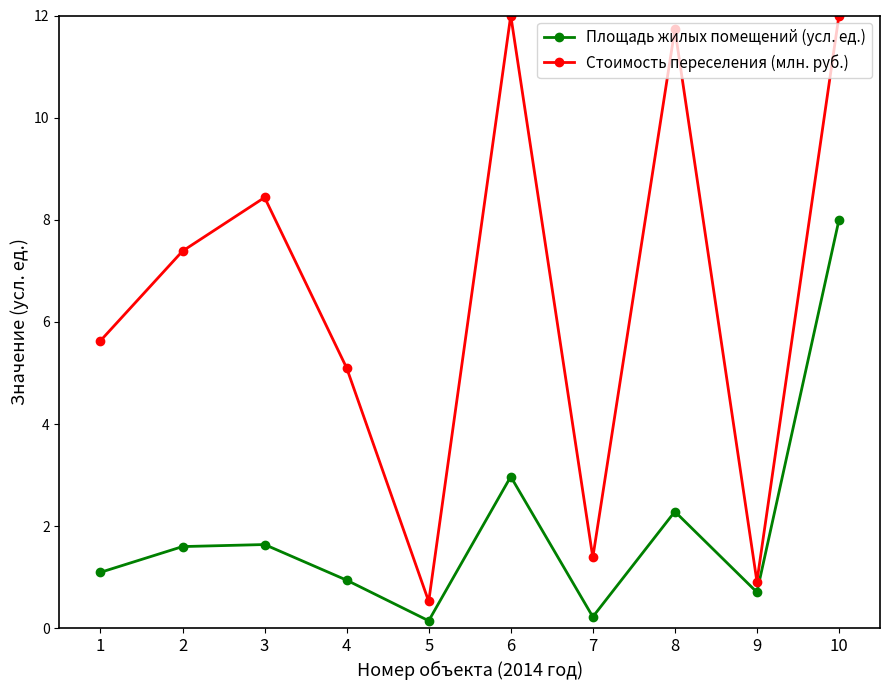

What is the difference between the second highest and second lowest values in the Площадь жилых помещений (усл. ед.) series?

2.7